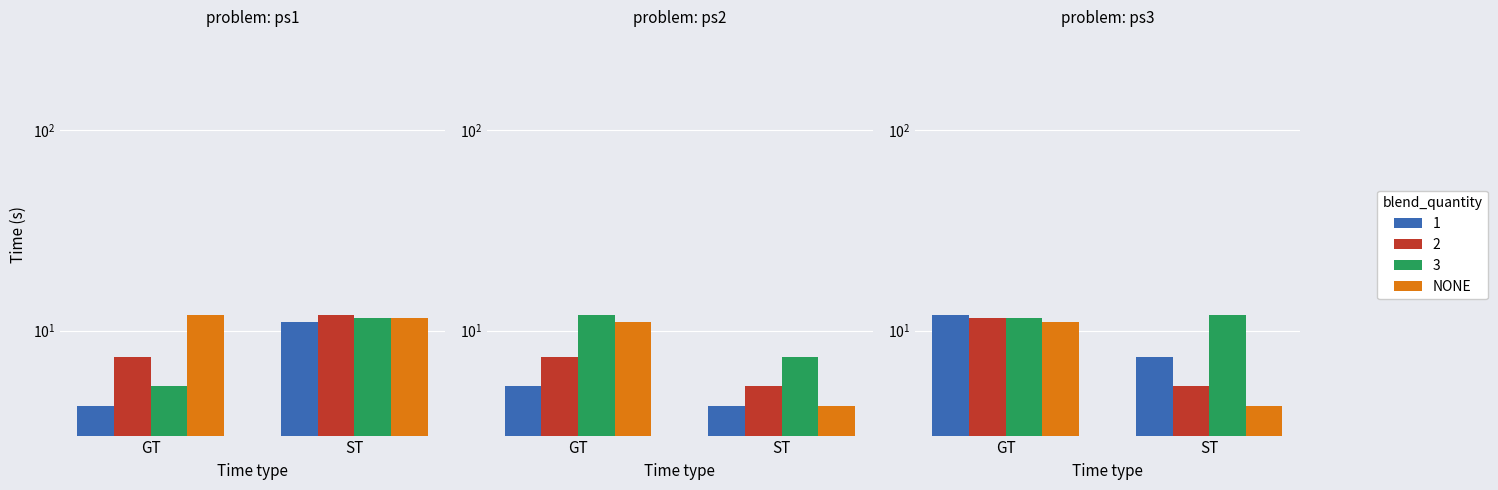

What position from the right is GT?

2